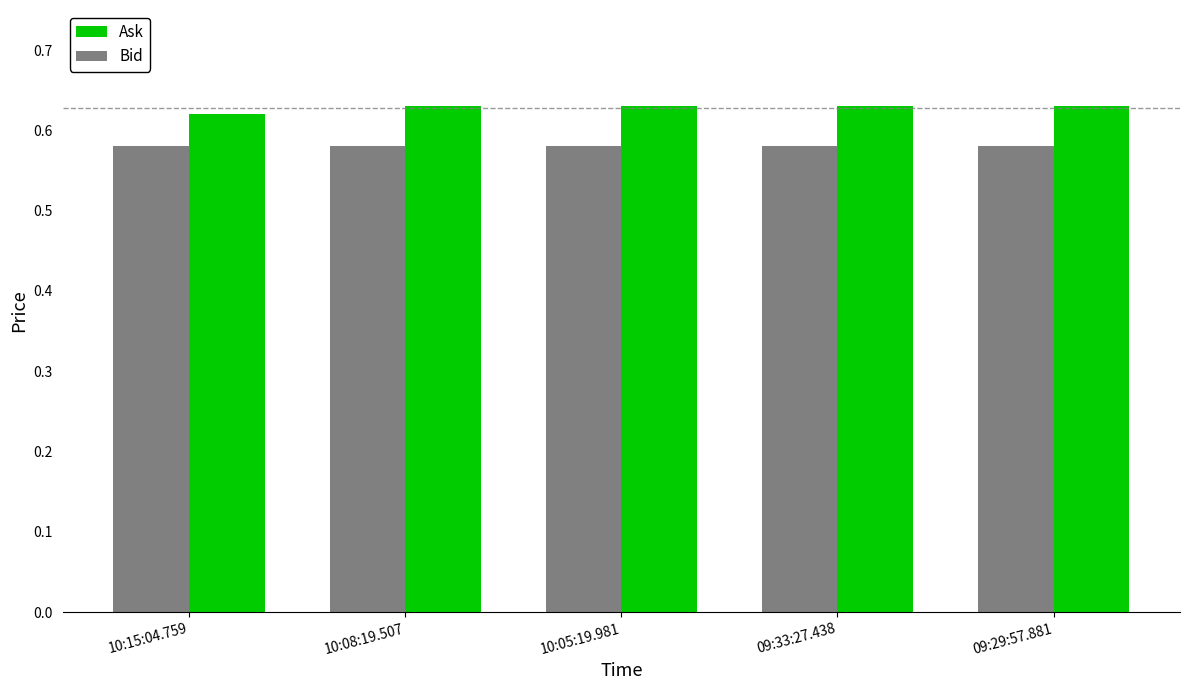

Rank the series at 09:33:27.438 from highest to lowest value.

Ask, Bid